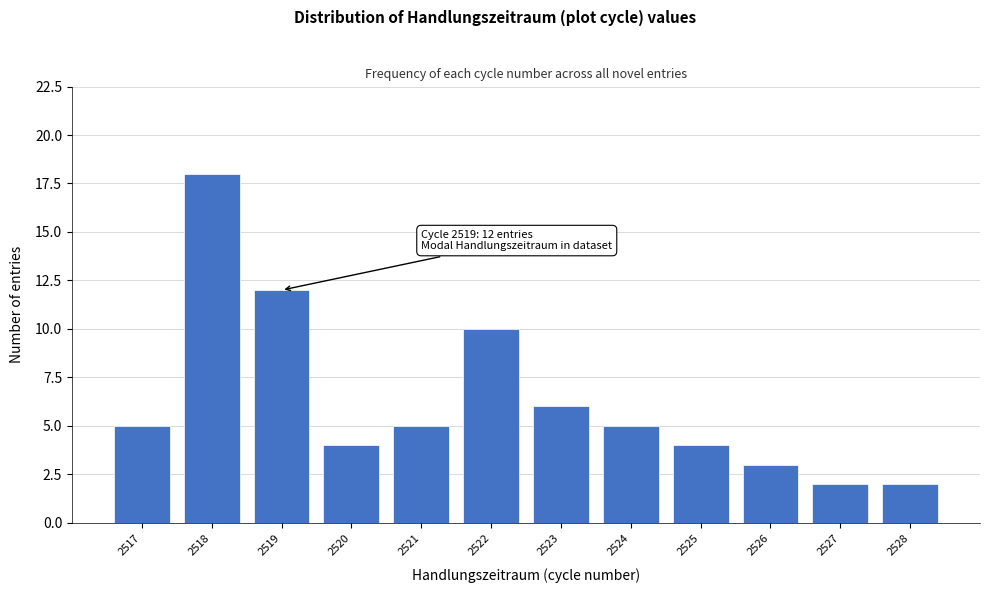

Which range on the x-axis has the tallest bar?

2517.5 to 2518.5